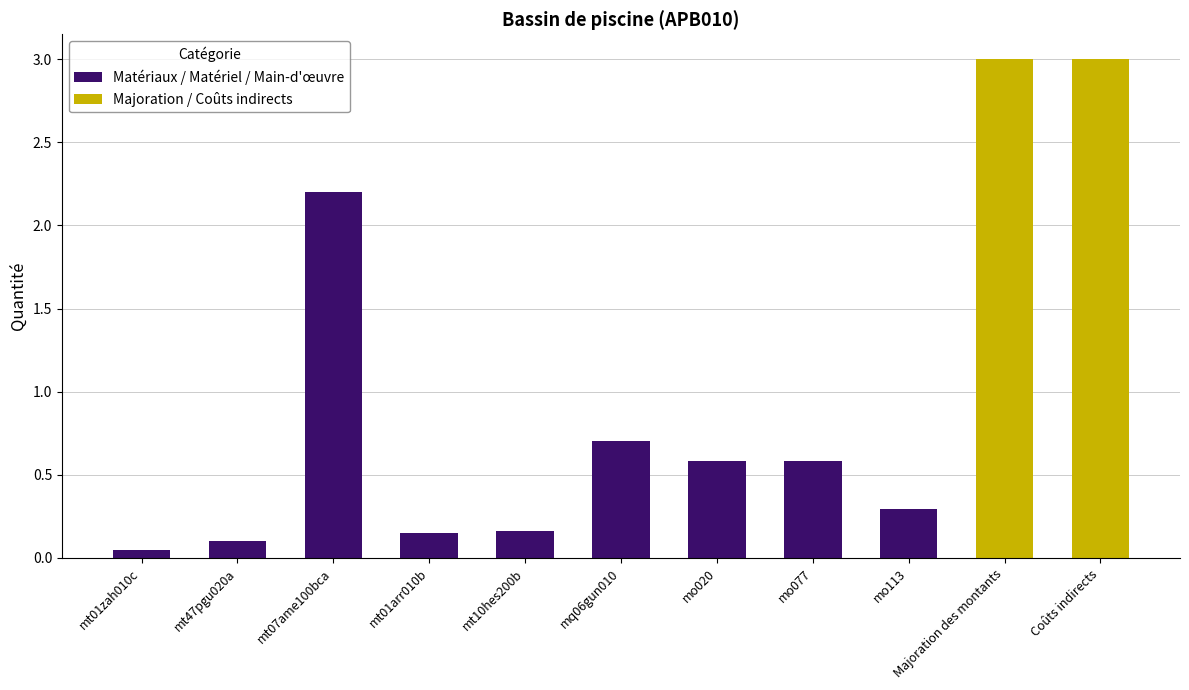

Does the chart contain any negative values?

No